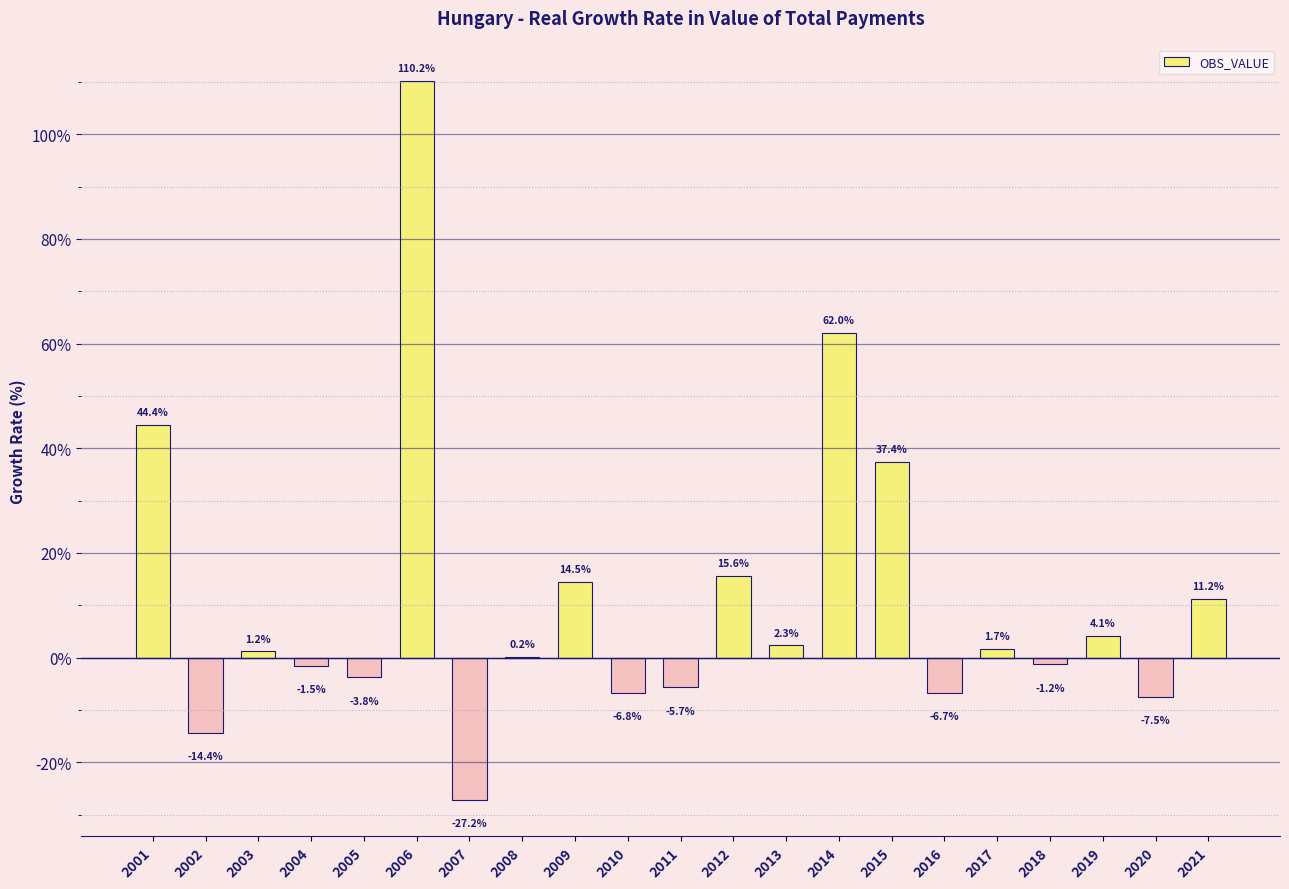

Where is the data nearest to the value 41?

2001